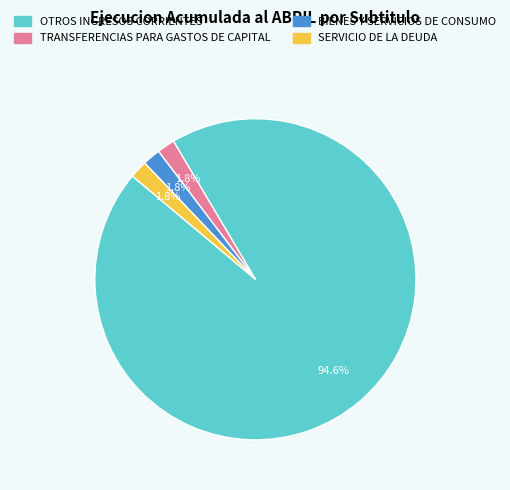

True or false: OTROS INGRESOS CORRIENTES accounts for 99% of the total.

False